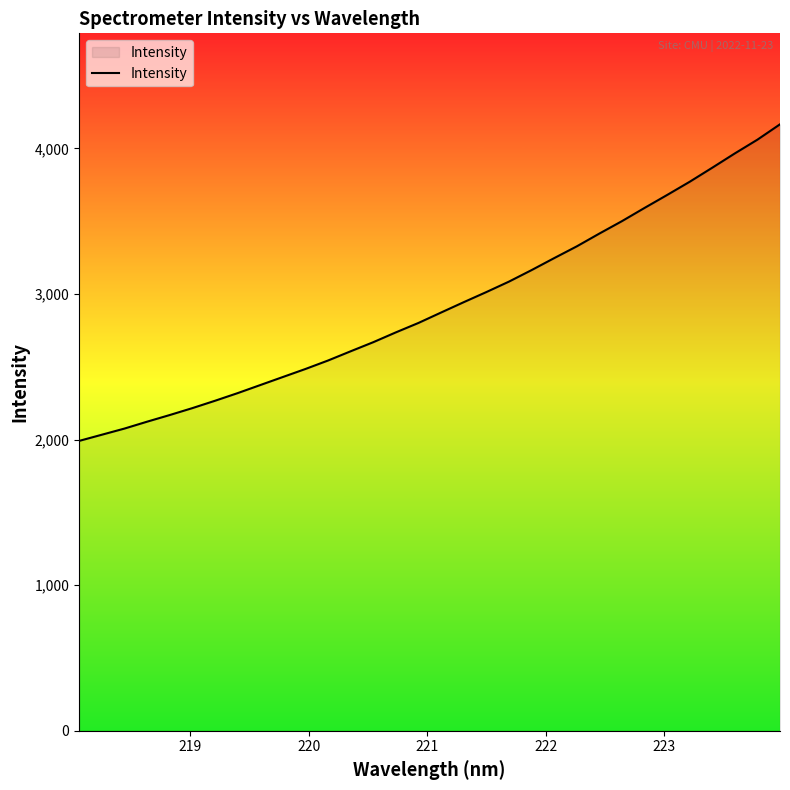

True or false: there are more than 1 points higher than both neighbors.

False